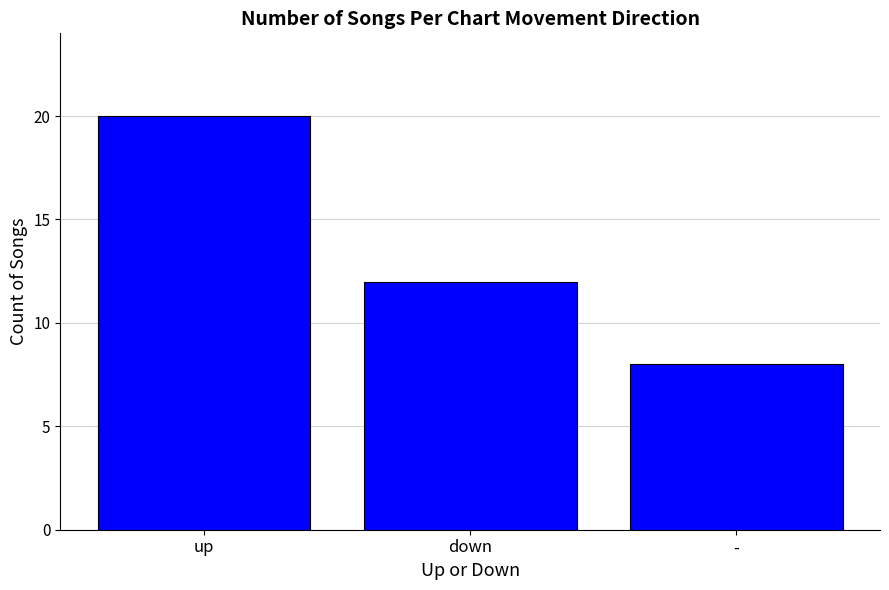

What is the difference between the second highest and minimum values?

4